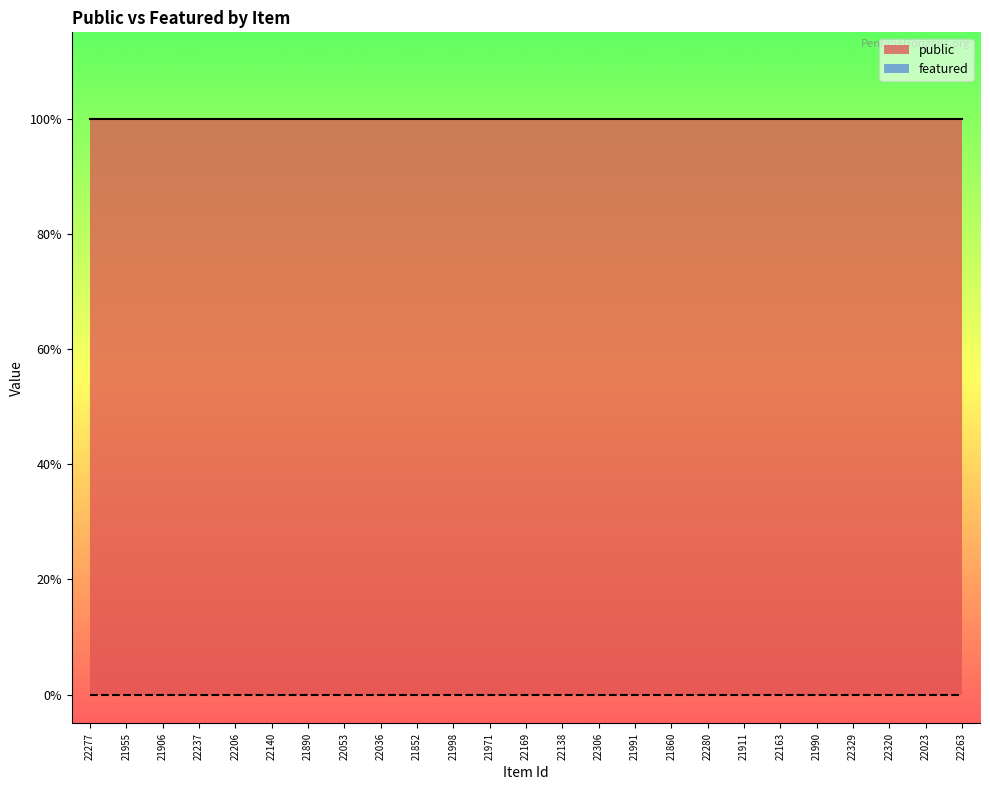

Reading right to left, transcribe all the data shown in this chart.

public: 22263=1	22023=1	22320=1	22329=1	21990=1	22163=1	21911=1	22280=1	21860=1	21991=1	22306=1	22138=1	22169=1	21971=1	21998=1	21852=1	22036=1	22053=1	21890=1	22140=1	22206=1	22237=1	21906=1	21955=1	22277=1
featured: 22263=0	22023=0	22320=0	22329=0	21990=0	22163=0	21911=0	22280=0	21860=0	21991=0	22306=0	22138=0	22169=0	21971=0	21998=0	21852=0	22036=0	22053=0	21890=0	22140=0	22206=0	22237=0	21906=0	21955=0	22277=0